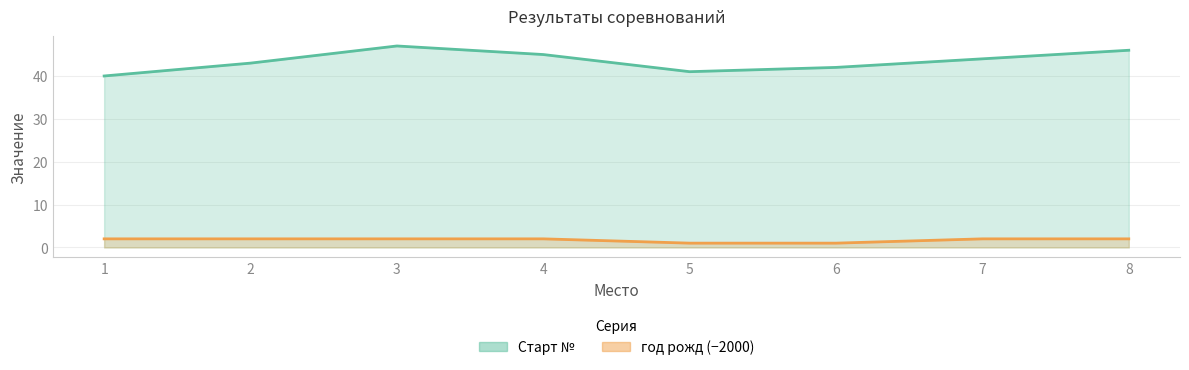

At which category is the sum across all series the highest?

3